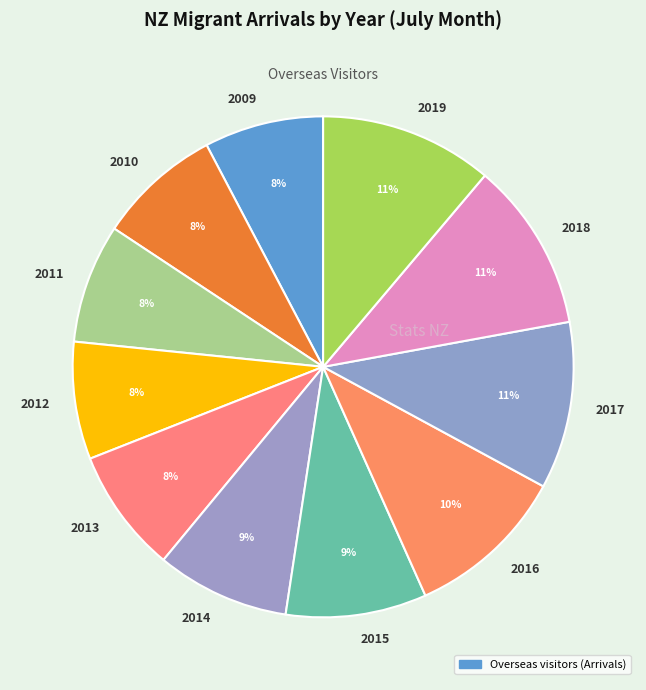

Combined, do 2018 and 2013 account for over 50%?

No